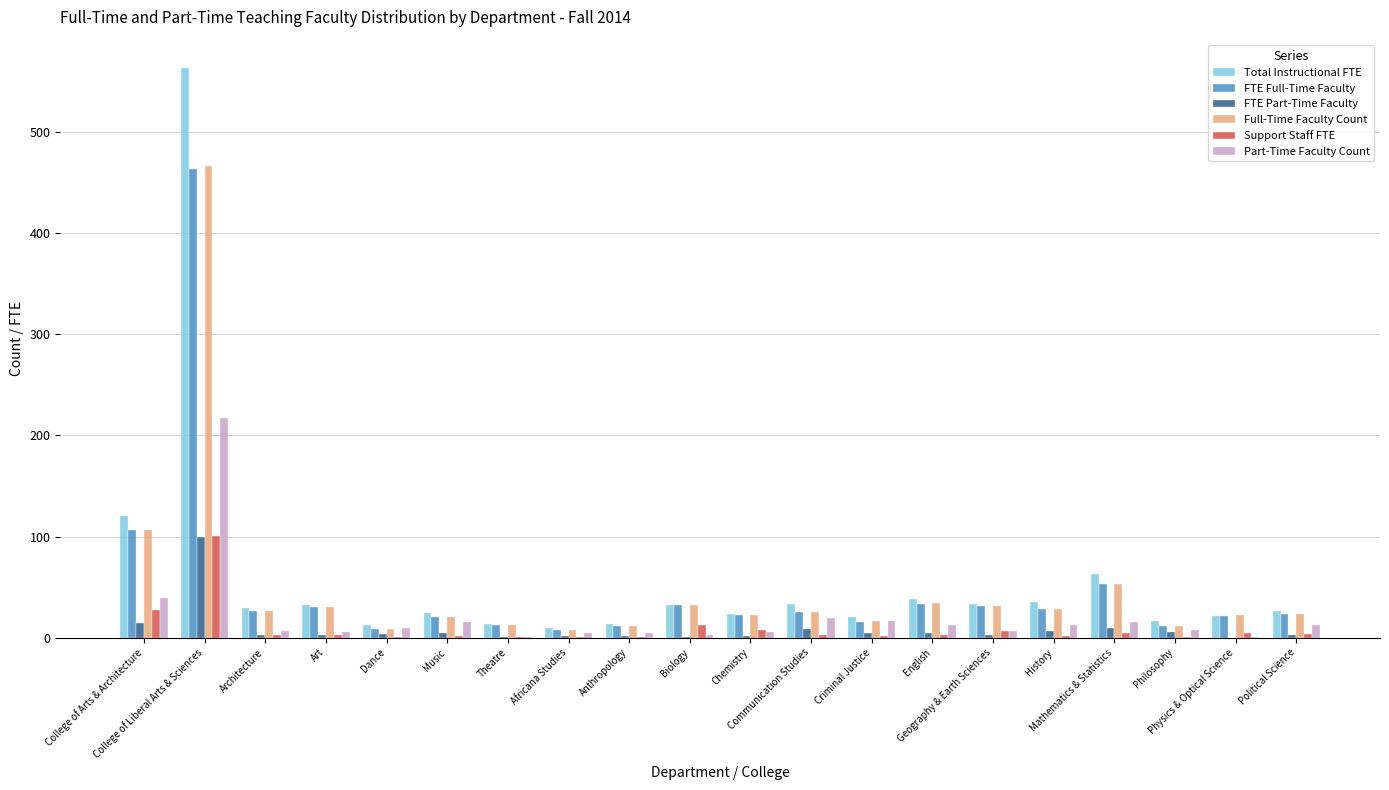

At which category is the sum across all series the highest?

College of Liberal Arts & Sciences